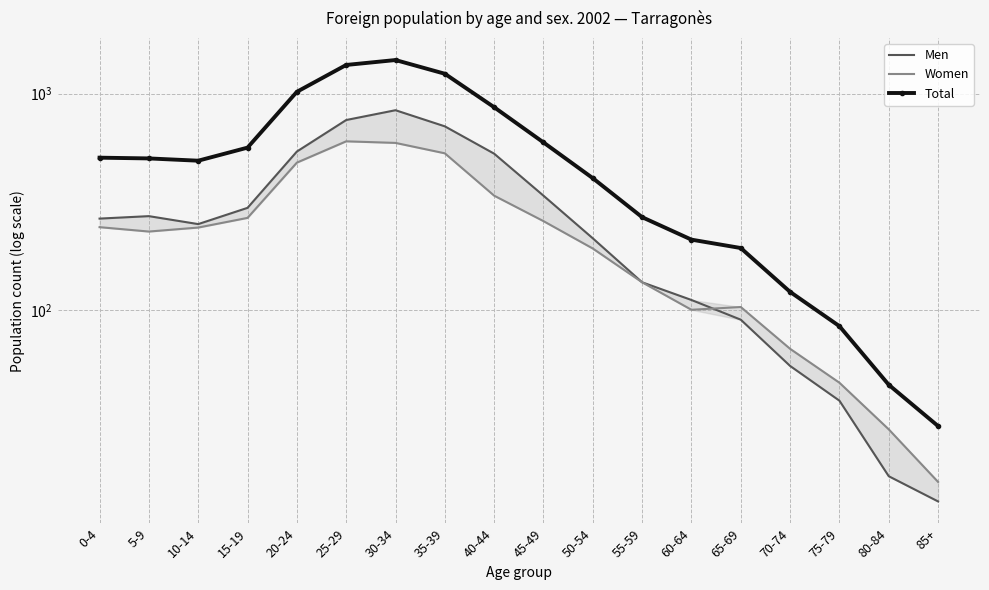

After their last crossing, which series has the higher values: Men or Women?

Women